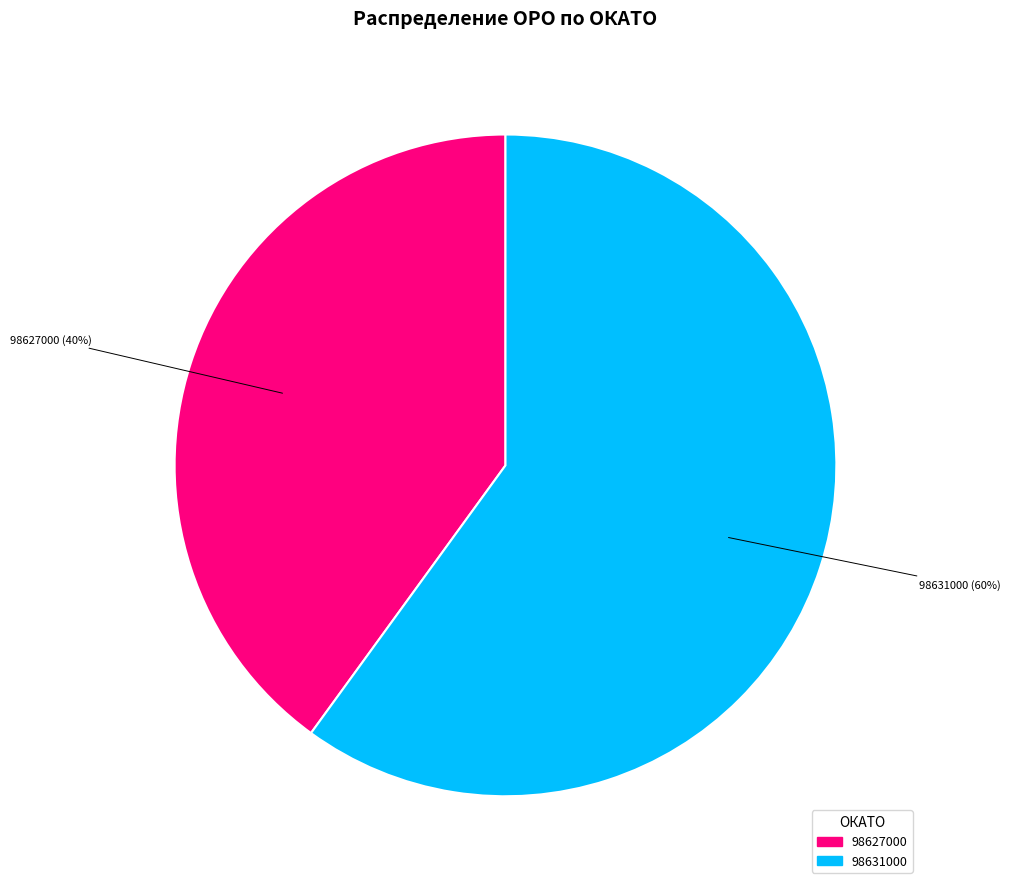

To the nearest percent, what percentage of the pie is 98627000?

40%